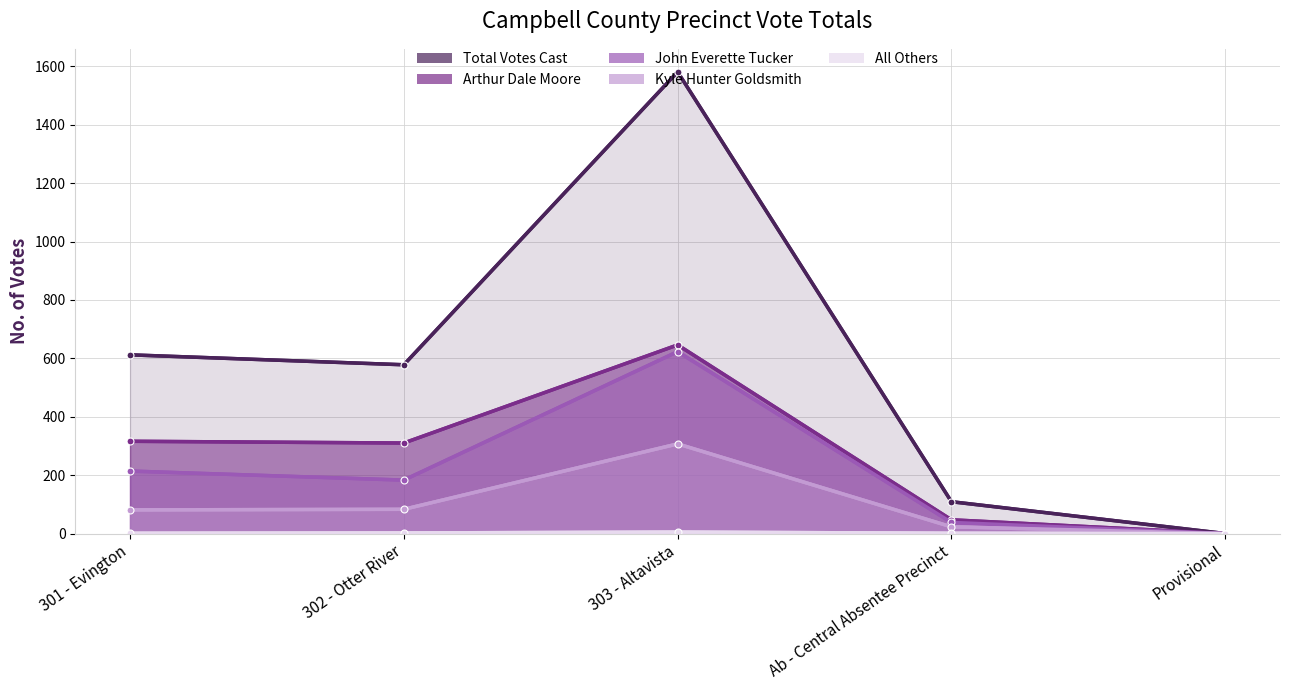

What value does the Kyle Hunter Goldsmith series have at 302 - Otter River?

83